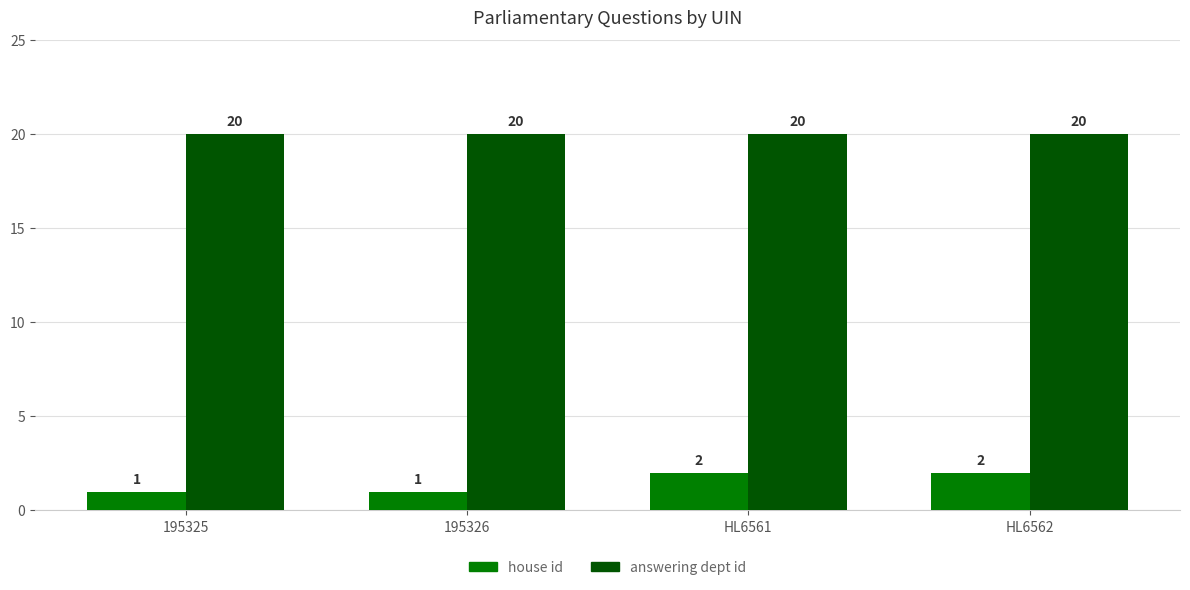

What is the difference between the maximum and minimum values in the house id series?

1